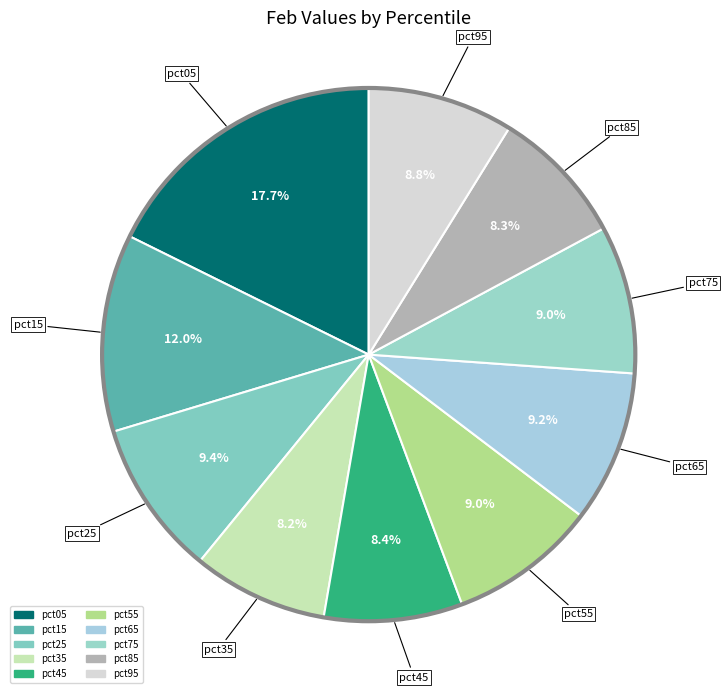

Count the number of slices in the pie.

10